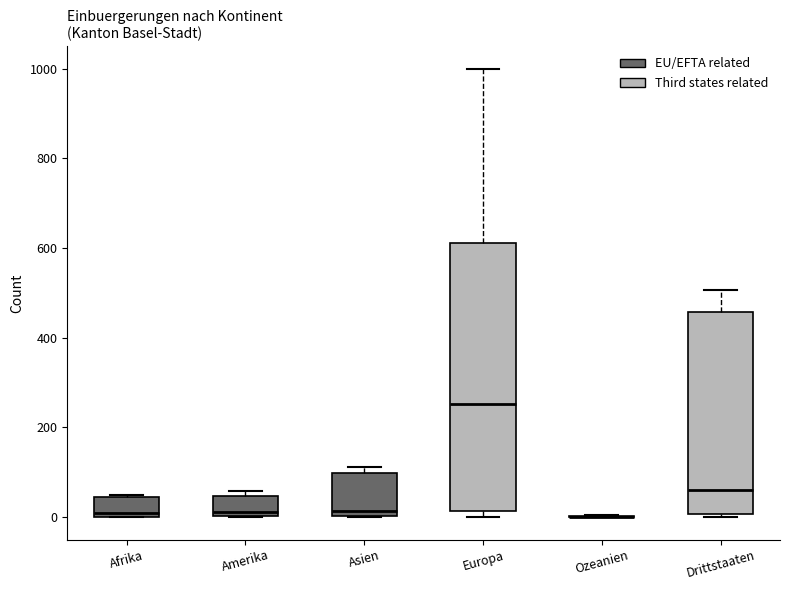

Reading left to right, transcribe this box plot: for each box, give where its median line is, the range the box spans, and where its two whiskers end, as read against the y-axis. The values are not printed on the chart, so give them approximately, as read against the axis.

Afrika: median 0 (just above the box's lower edge), box 0 to 40, whiskers 0 to 60
Amerika: median 20, box 0 to 40, whiskers 0 to 60
Asien: median 20, box 0 to 100, whiskers 0 to 120
Europa: median 260, box 20 to 620, whiskers 0 to 1000
Ozeanien: box collapsed to a line at 0, whiskers 0 to 0
Drittstaaten: median 60, box 0 to 460, whiskers 0 (just below the box's lower edge) to 500